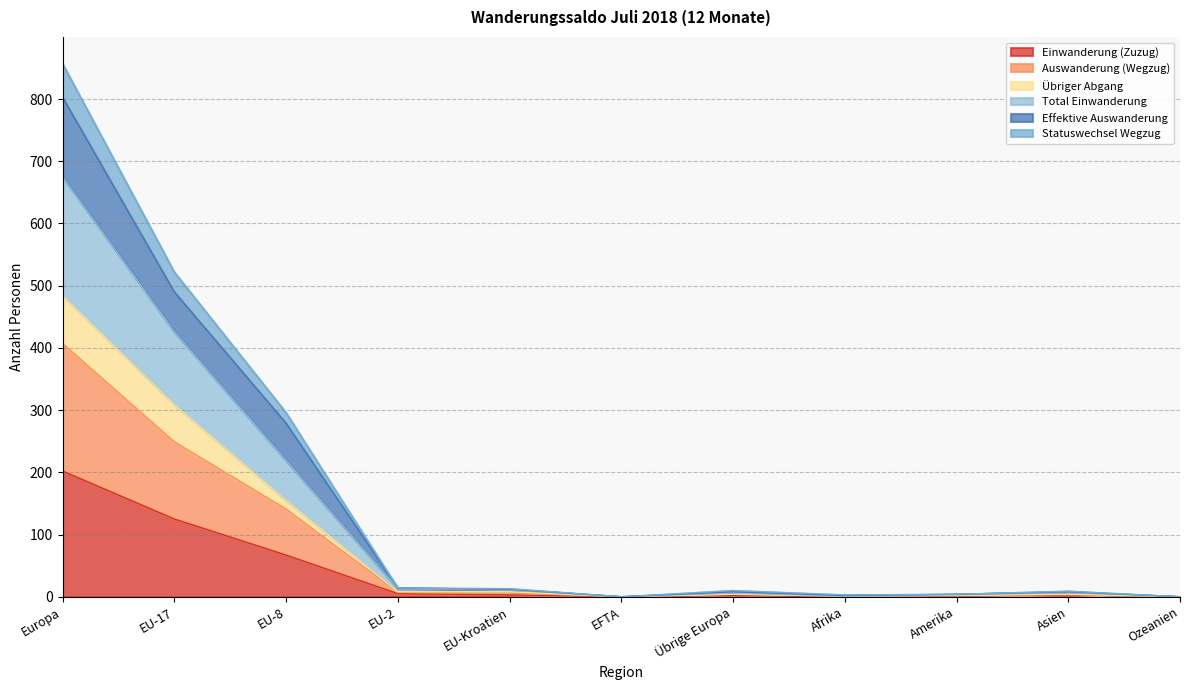

At Übrige Europa, list the series in order from largest to smallest.

Effektive Auswanderung, Auswanderung (Wegzug), Statuswechsel Wegzug, Übriger Abgang, Total Einwanderung, Einwanderung (Zuzug)